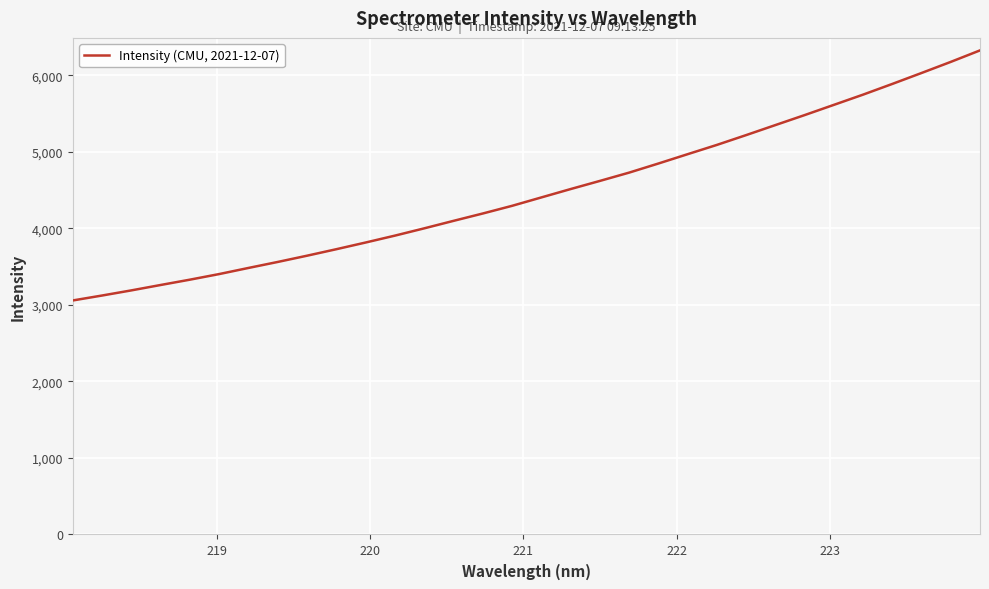

What is the smallest value displayed?

3058.9